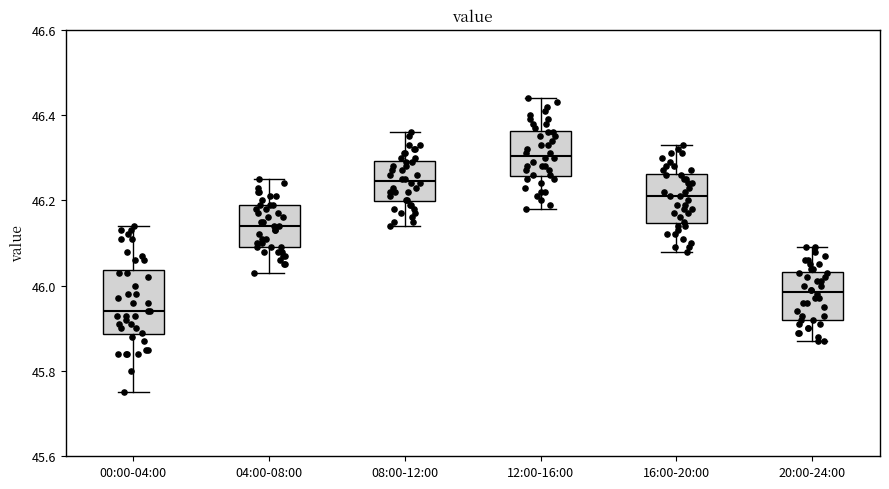

Where does the upper whisker of the box for 00:00-04:00 end on the y-axis? The values are not printed on the chart, so give them approximately, as read against the axis.

46.14